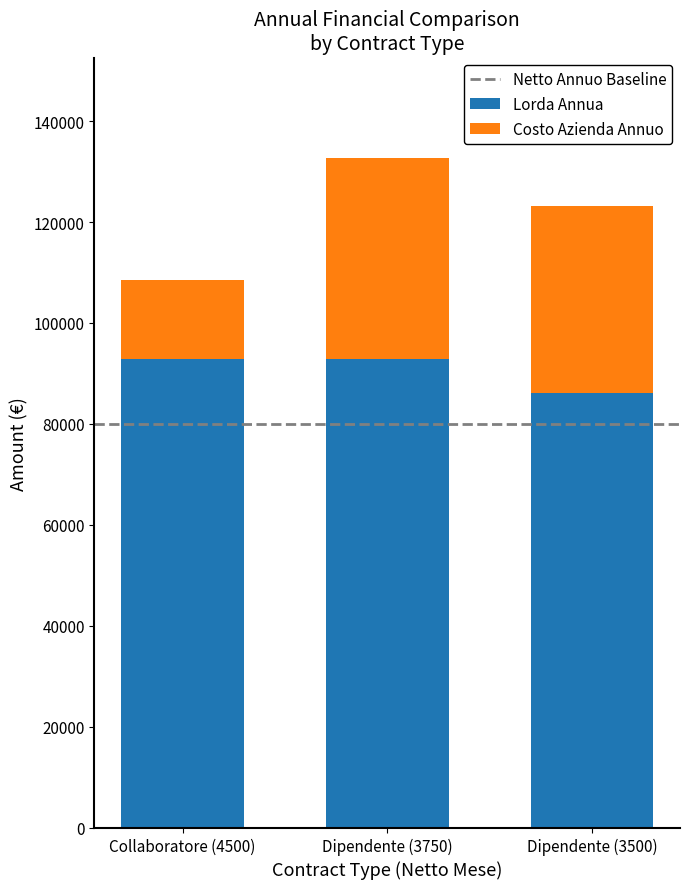

What is the highest value of the Lorda Annua series?

92784.0